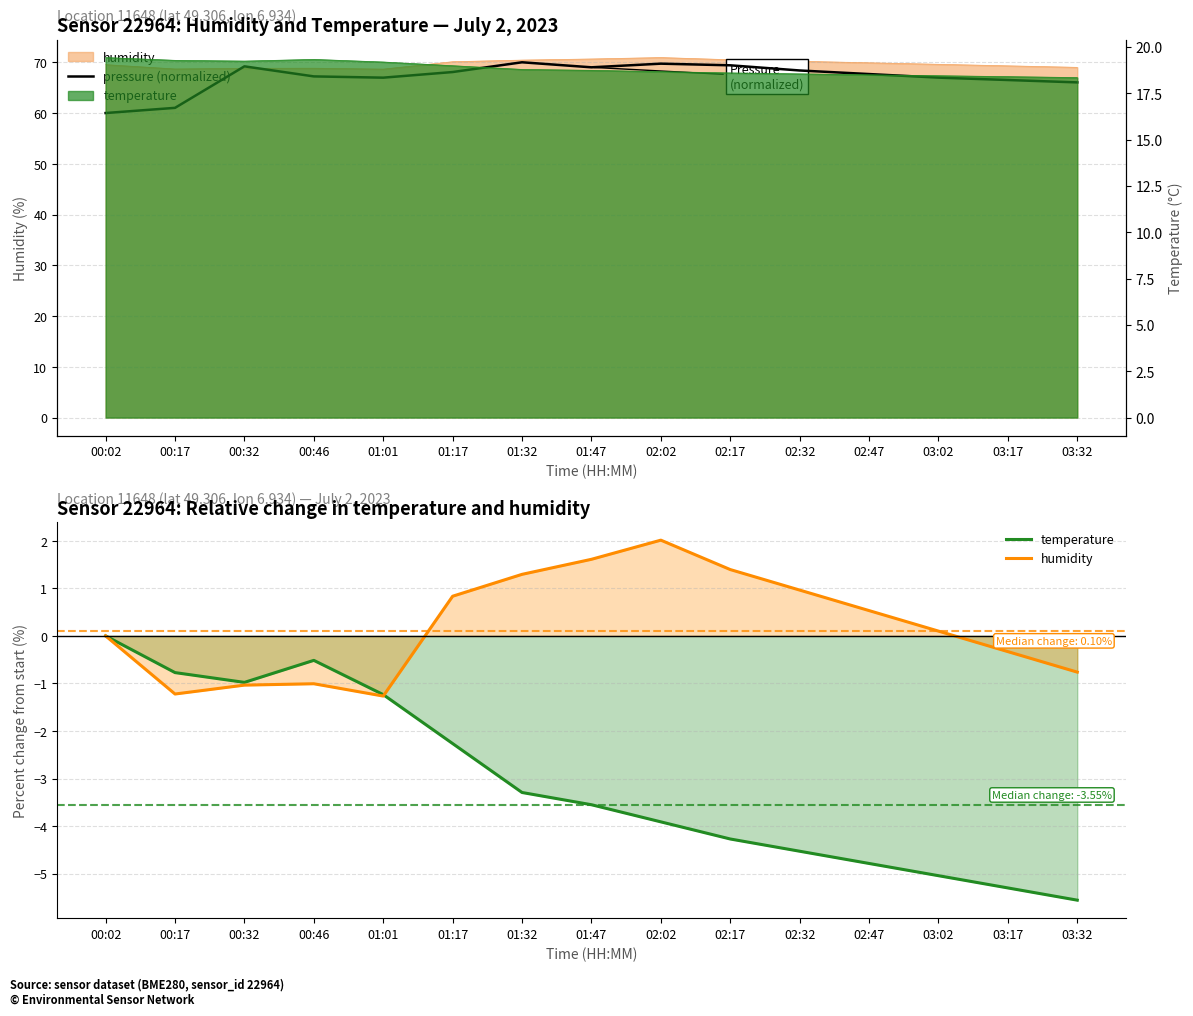

What is the sum of the humidity values at 00:46 and 02:17?

0.4